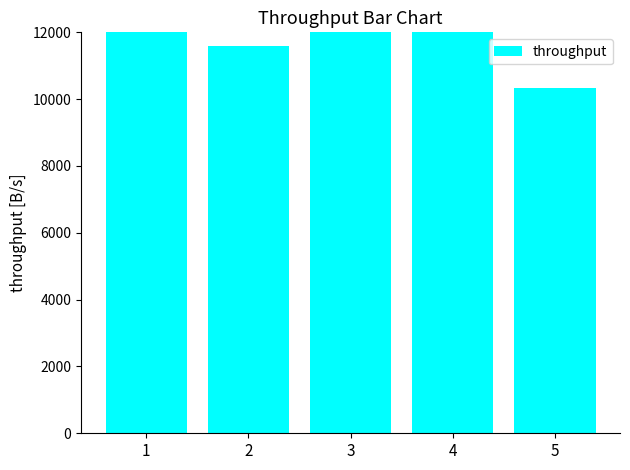

Reading left to right, list all the values displayed in this chart.

1=14480	2=11600	3=12680	4=18080	5=10340